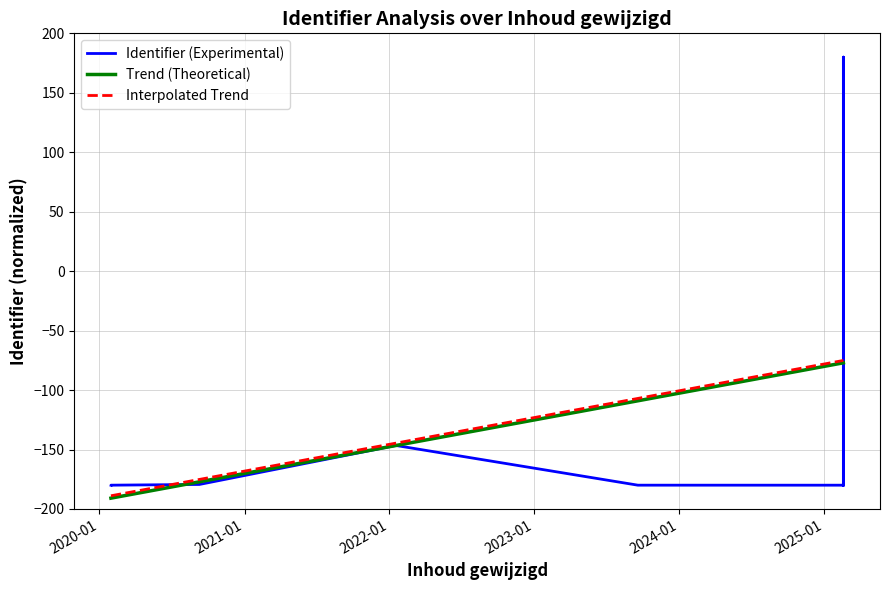

The Identifier (Experimental) series shows -180.0 at 2020-01. True or false?

True